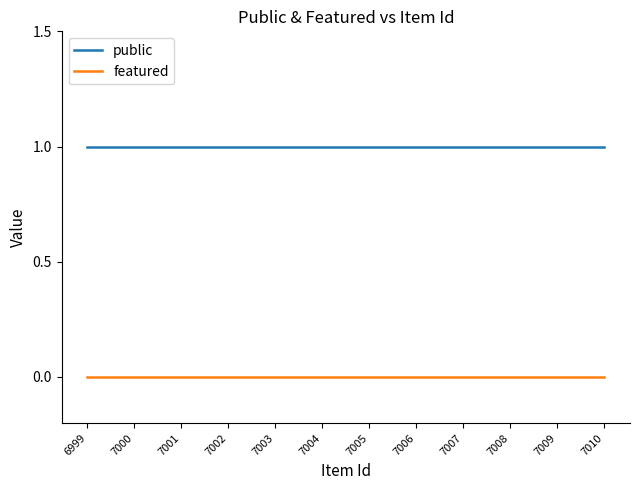

Is it true that featured equals 0 at 7010?

True